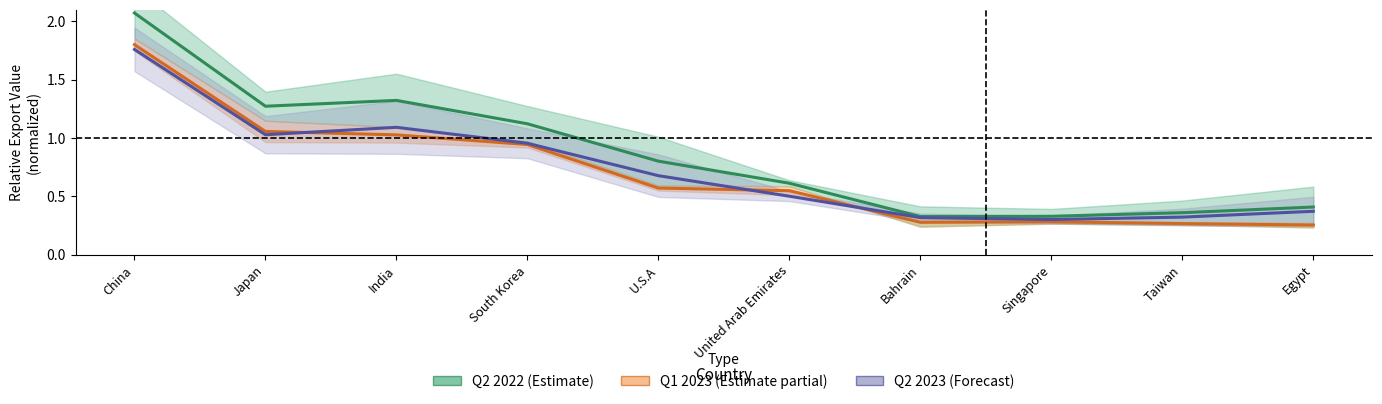

Reading left to right, extract all data points from this chart.

Q2 2022 (Estimate): China=2.1	Japan=1.3	India=1.3	South Korea=1.1	U.S.A=0.8	United Arab Emirates=0.6	Bahrain=0.3	Singapore=0.3	Taiwan=0.4	Egypt=0.4
Q1 2023 (Estimate partial): China=1.8	Japan=1.1	India=1.0	South Korea=0.9	U.S.A=0.6	United Arab Emirates=0.5	Bahrain=0.3	Singapore=0.3	Taiwan=0.3	Egypt=0.3
Q2 2023 (Forecast): China=1.8	Japan=1.0	India=1.1	South Korea=1.0	U.S.A=0.7	United Arab Emirates=0.5	Bahrain=0.3	Singapore=0.3	Taiwan=0.3	Egypt=0.4